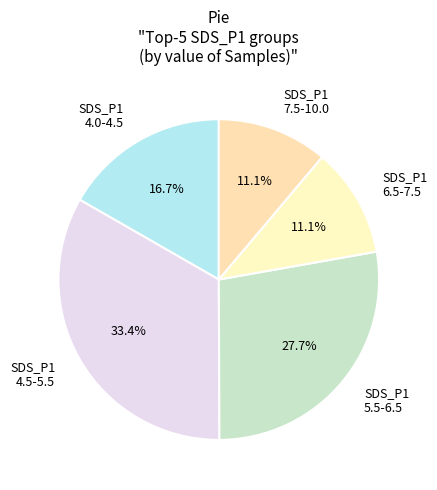

Does any single category account for the majority?

No